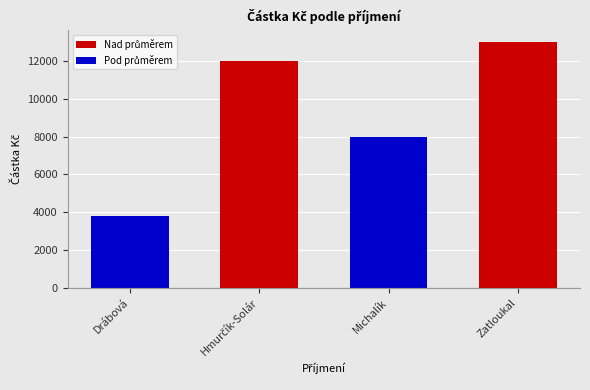

Reading left to right, extract all data points from this chart.

3800	12000	8000	13000